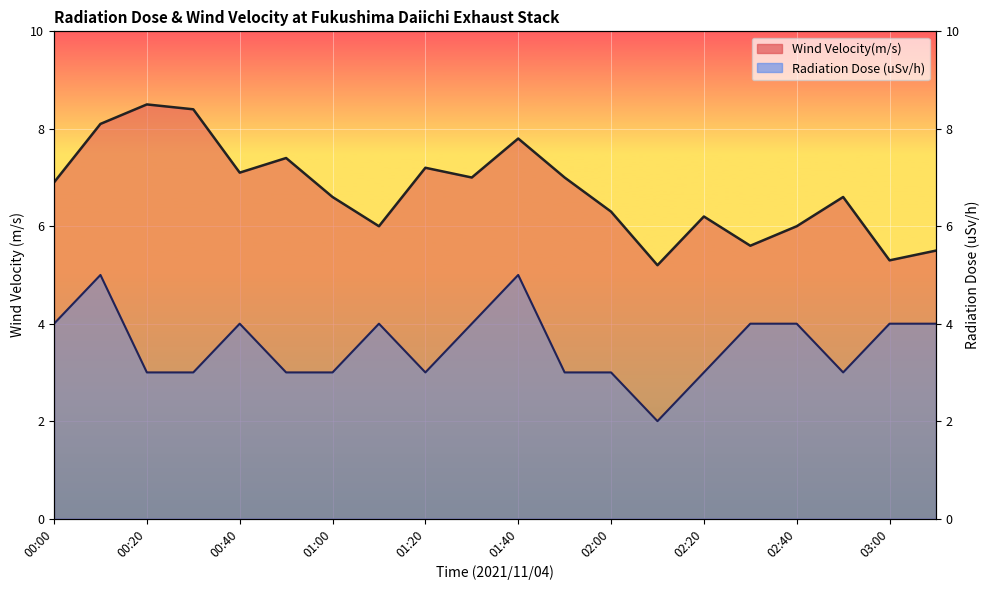

Reading left to right, transcribe all the data shown in this chart.

Wind Velocity(m/s): 00:00=6.9	00:10=8.1	00:20=8.5	00:30=8.4	00:40=7.1	00:50=7.4	01:00=6.6	01:10=6.0	01:20=7.2	01:30=7.0	01:40=7.8	01:50=7.0	02:00=6.3	02:10=5.2	02:20=6.2	02:30=5.6	02:40=6.0	02:50=6.6	03:00=5.3	03:10=5.5
Radiation Dose (uSv/h): 00:00=4.0	00:10=5.0	00:20=3.0	00:30=3.0	00:40=4.0	00:50=3.0	01:00=3.0	01:10=4.0	01:20=3.0	01:30=4.0	01:40=5.0	01:50=3.0	02:00=3.0	02:10=2.0	02:20=3.0	02:30=4.0	02:40=4.0	02:50=3.0	03:00=4.0	03:10=4.0